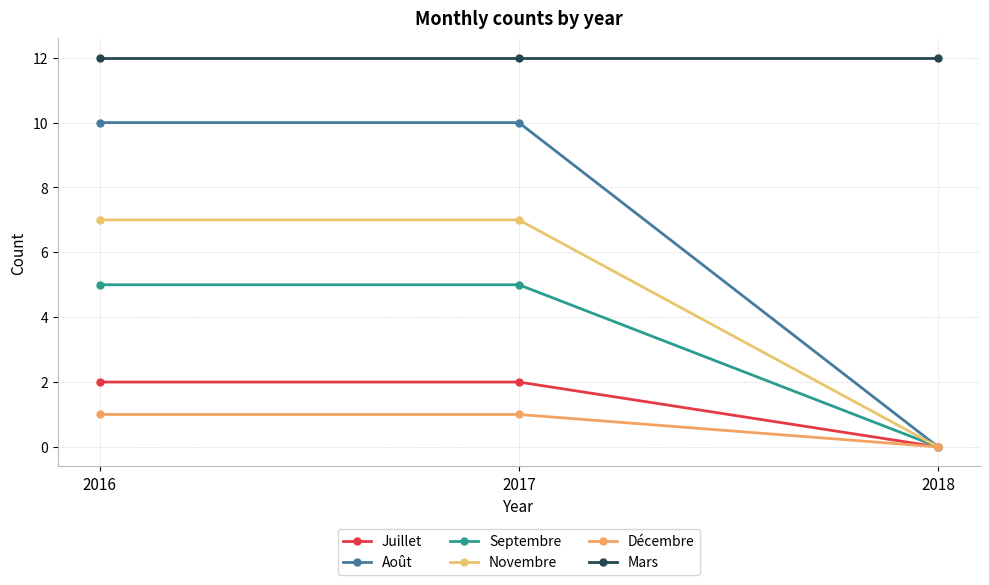

What is the value of the Septembre point at the 2nd from the left?

5